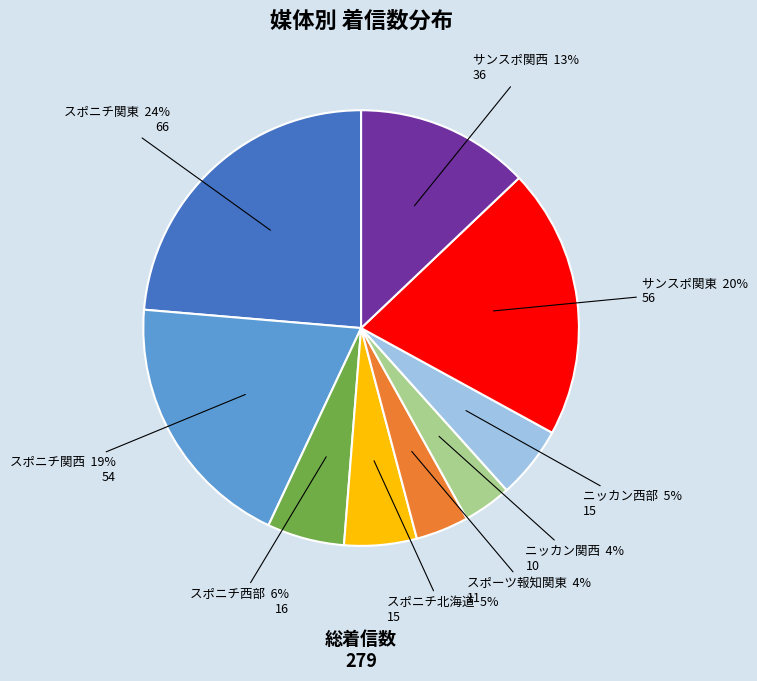

To the nearest percent, what is the average slice percentage?

11%